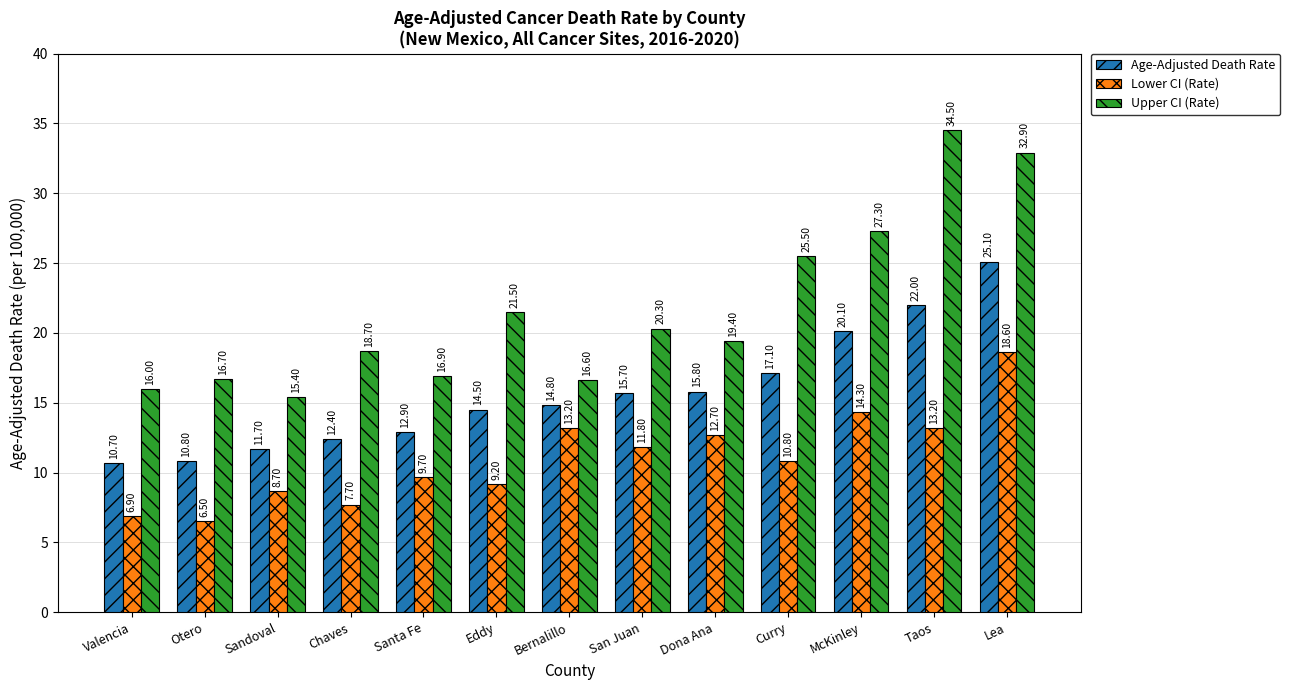

What is the sum of the Lower CI (Rate) values at Sandoval and San Juan?

20.5